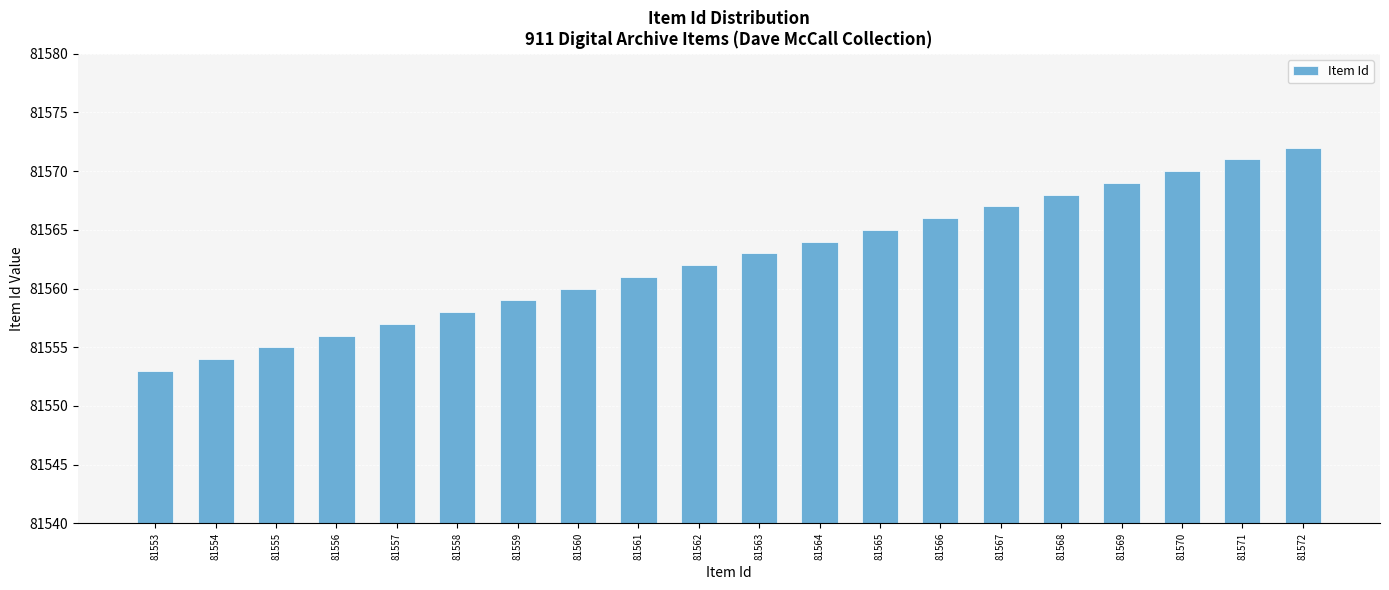

What is the difference between the second highest and minimum values?

18